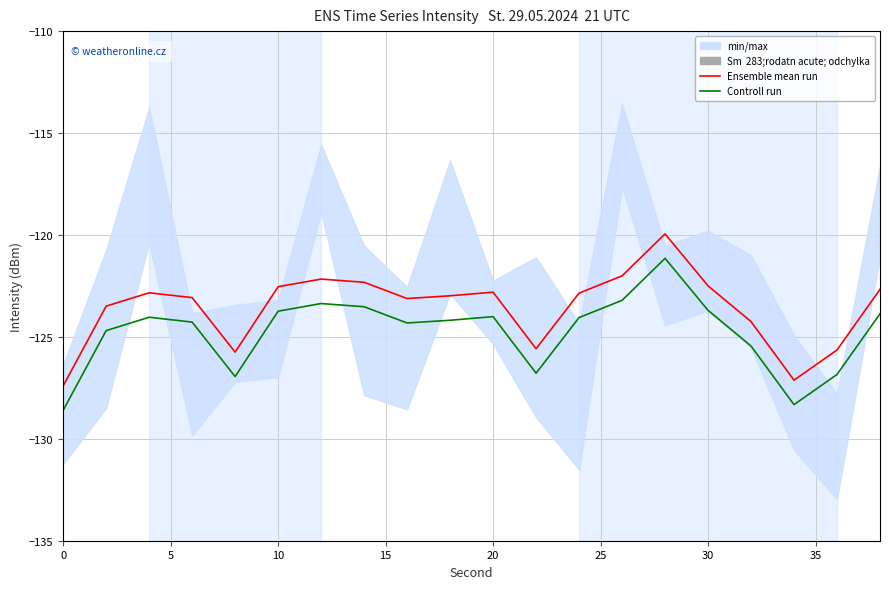

True or false: Controll run and Ensemble mean run intersect in this chart.

False